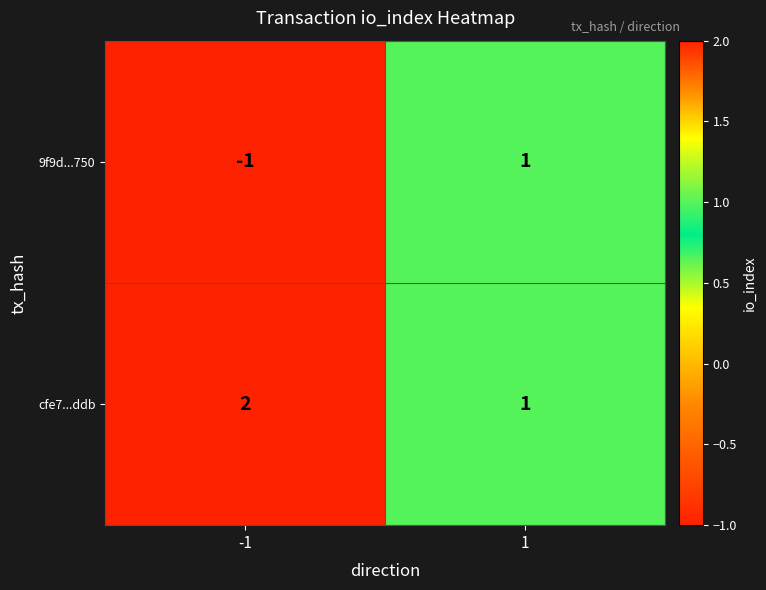

Is it true that 9f9d...750 equals 0 at 1?

False